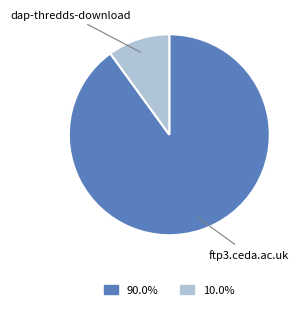

Count the number of slices in the pie.

2